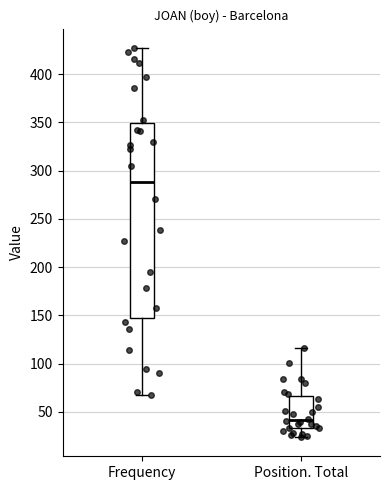

Comparing the boxes themselves (not the whiskers), which one is the tallest?

Frequency